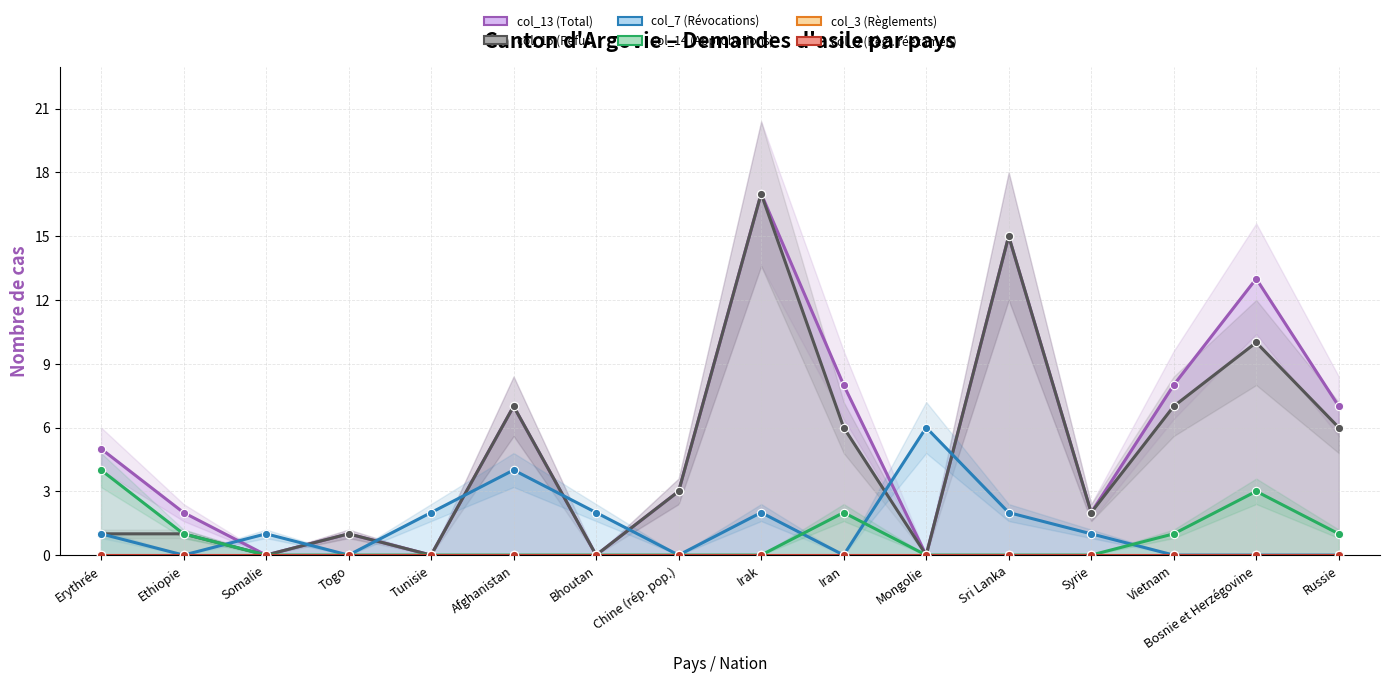

At which category is the sum across all series the highest?

Irak